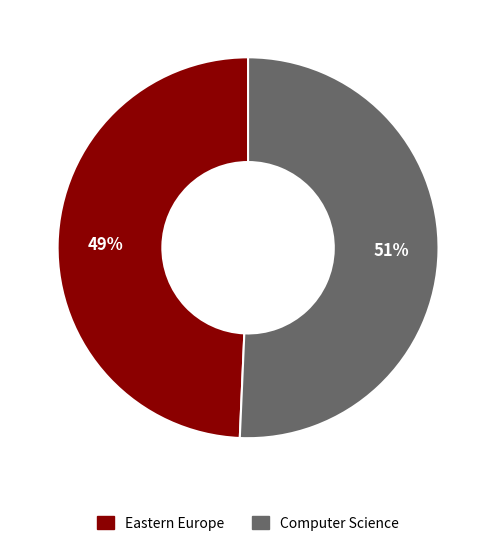

What is the ratio of the value at Computer Science to the value at Eastern Europe?

1.0